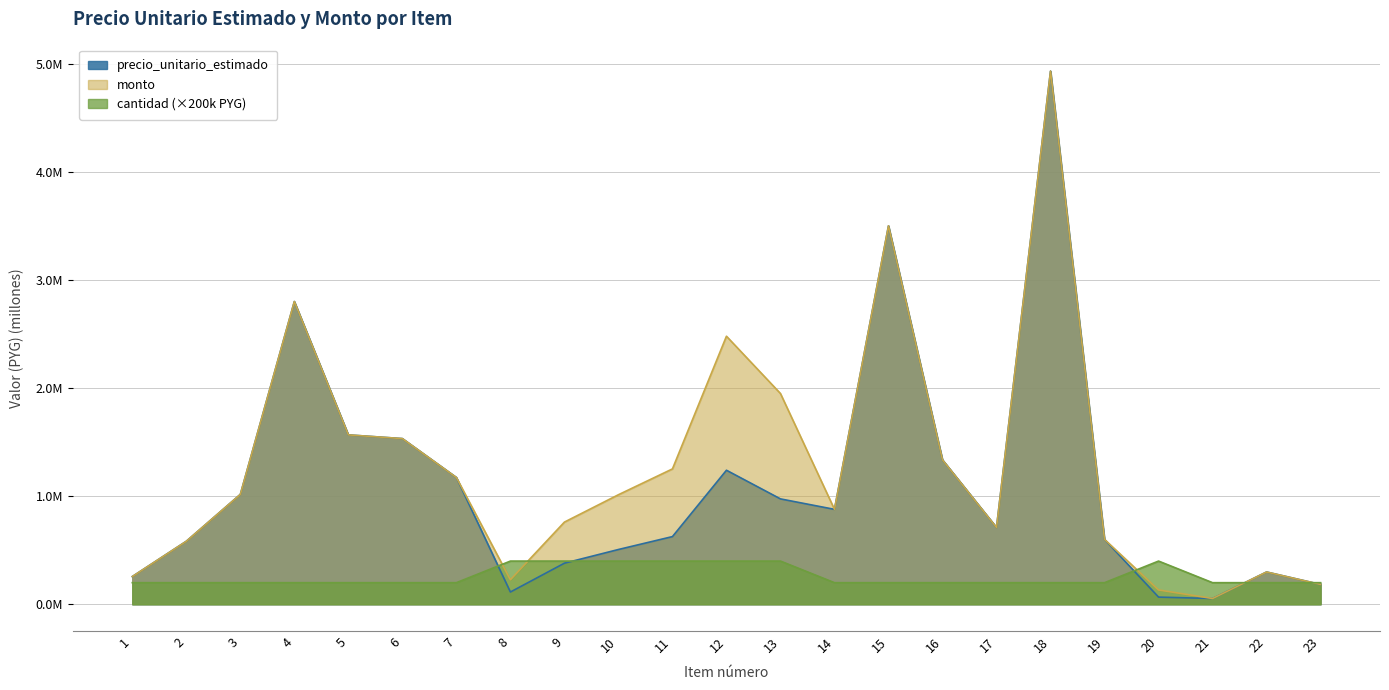

What is the value of the precio_unitario_estimado point at the 10th from the left?

0.5